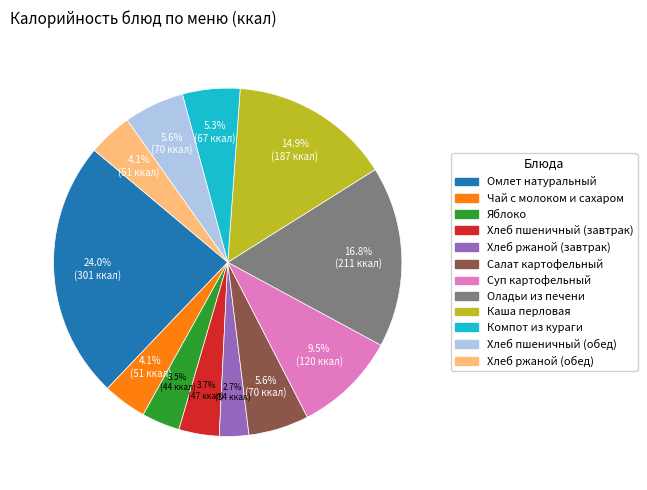

How much of the chart is everything except Каша перловая?

85.1%